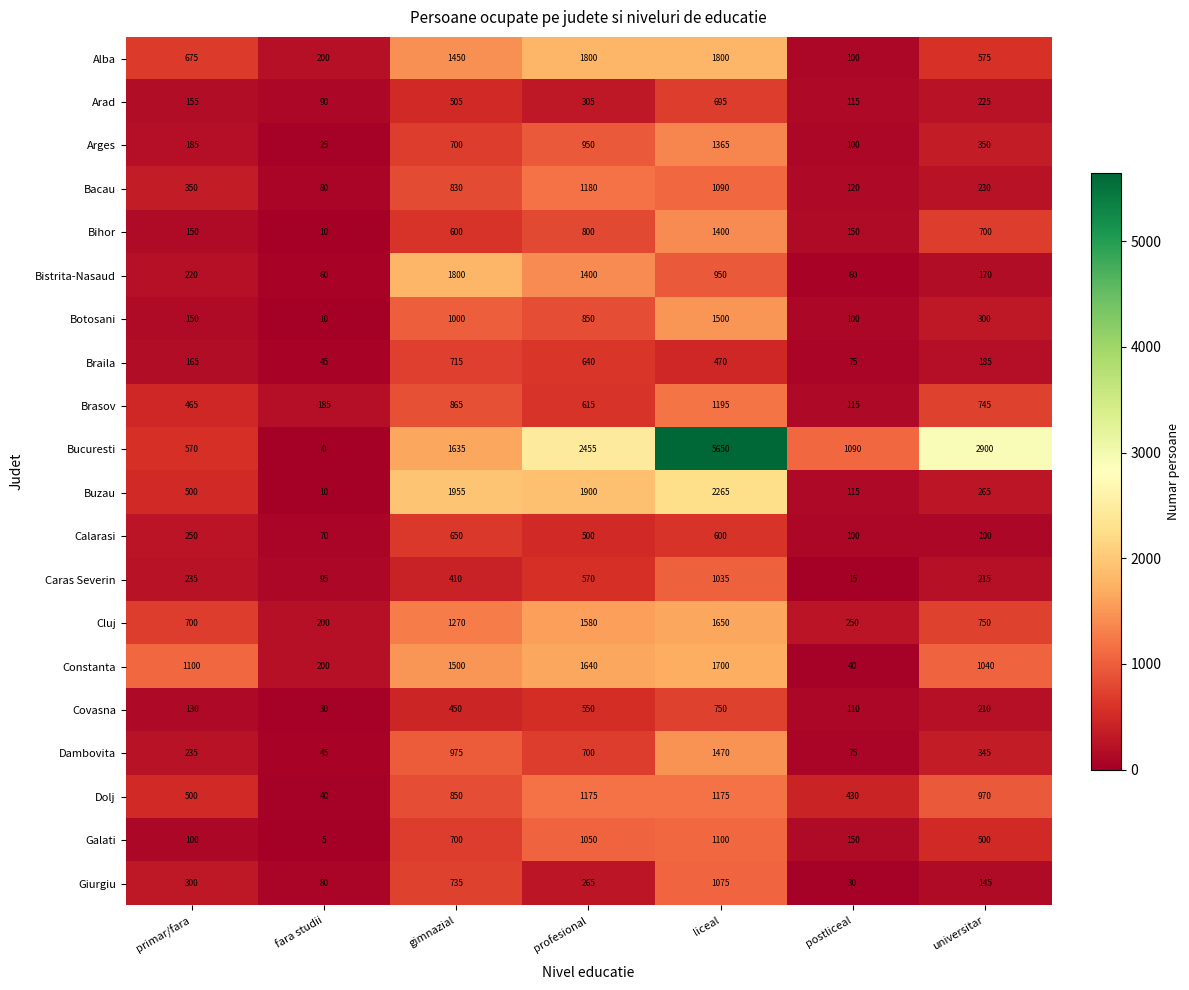

At how many categories does at least one series exceed 2053?

3